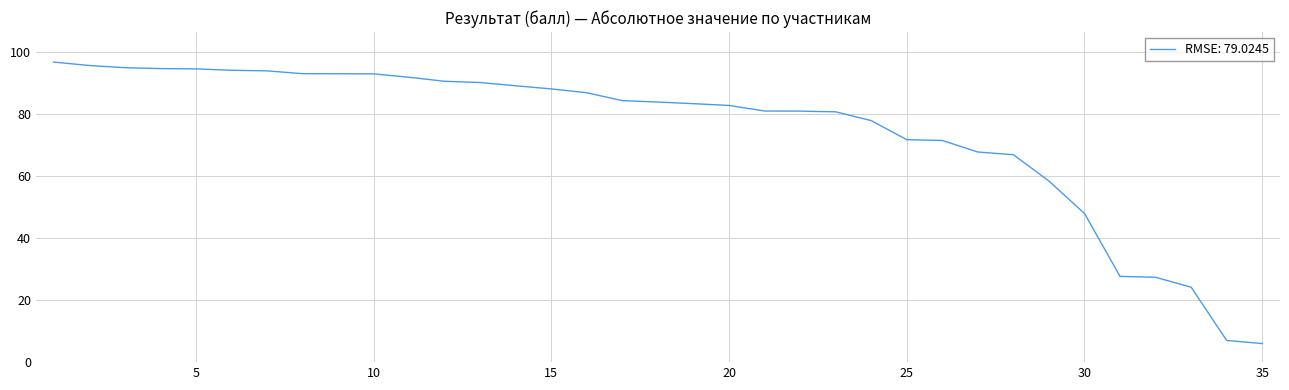

What is the difference between the maximum and minimum values?

90.9